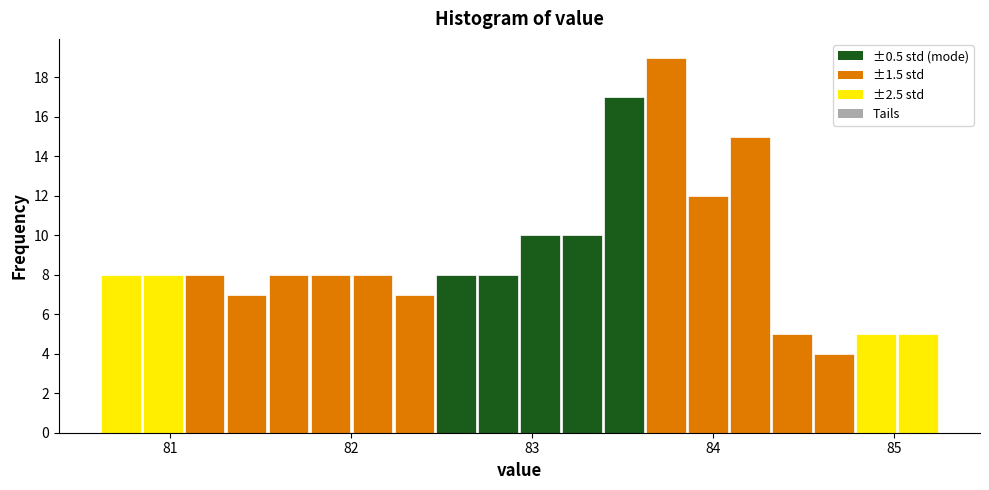

Around what value on the x-axis is the tallest bar? Give the approximate position of its centre, as read against the axis.

83.7